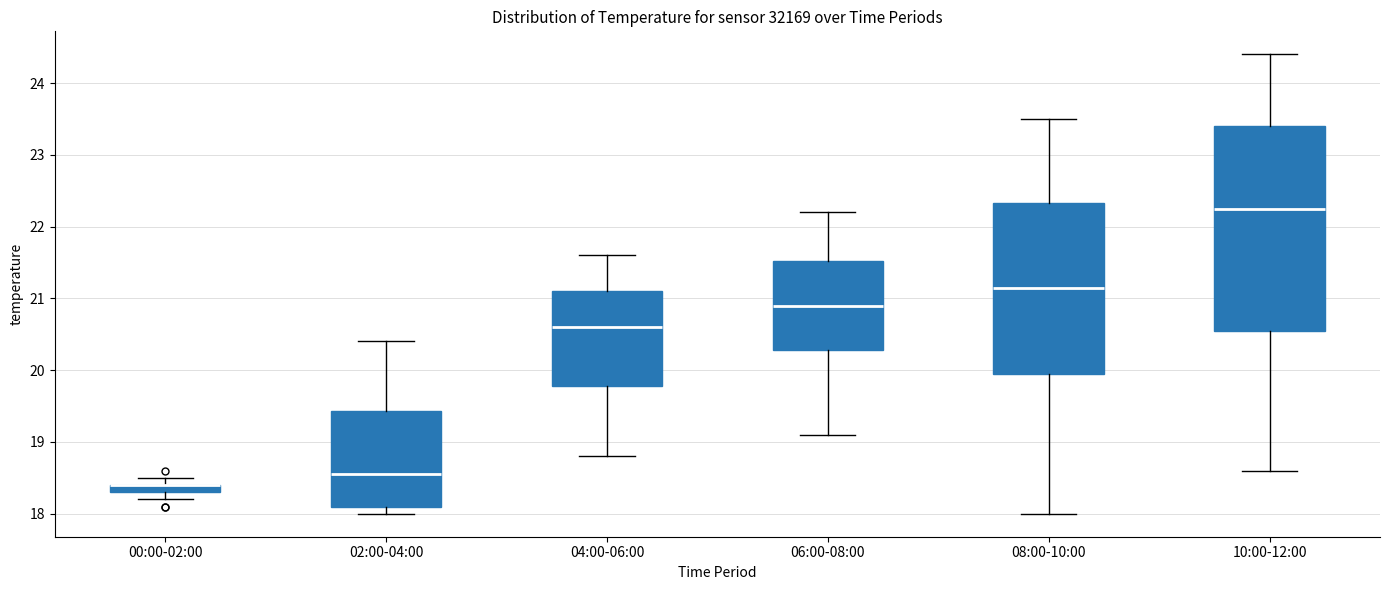

Where is the lower edge of the box for 00:00-02:00 on the y-axis? The values are not printed on the chart, so give them approximately, as read against the axis.

18.3